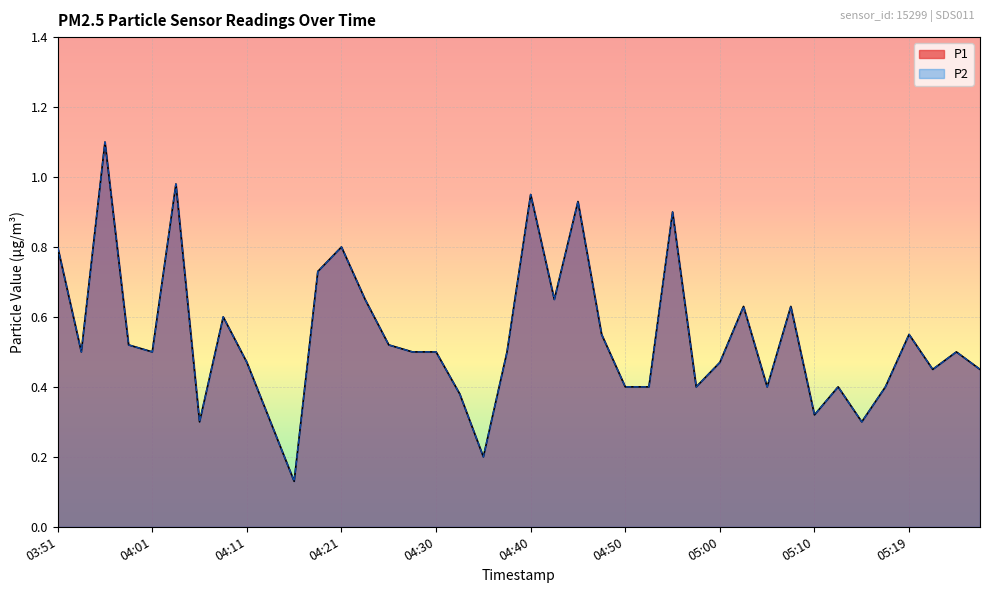

Rank the categories by P2 value from highest to lowest.

03:56, 04:03, 04:40, 04:45, 04:55, 03:51, 04:21, 04:18, 04:23, 04:43, 05:02, 05:07, 04:08, 04:48, 05:19, 03:59, 04:25, 03:54, 04:01, 04:28, 04:30, 04:38, 05:24, 04:11, 05:00, 05:22, 05:27, 04:50, 04:52, 04:57, 05:05, 05:12, 05:17, 04:33, 05:10, 04:06, 04:13, 05:14, 04:35, 04:16